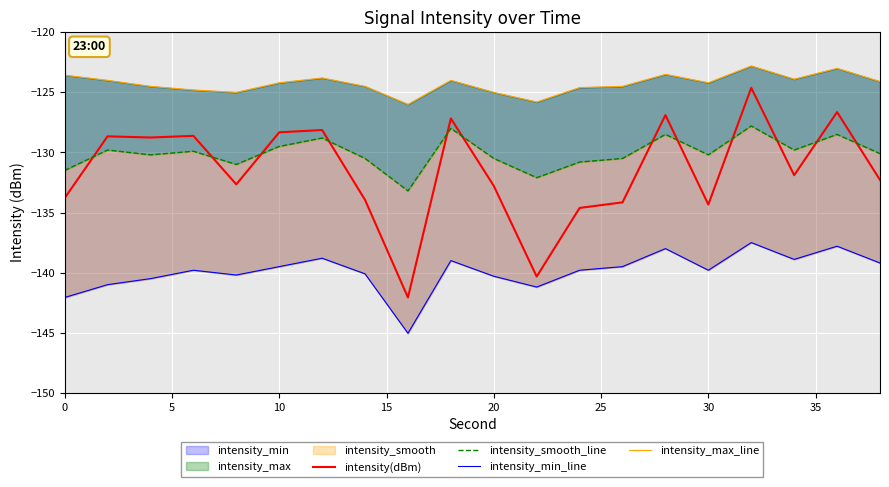

The value of intensity(dBm) at 30 is -215.0. True or false?

False